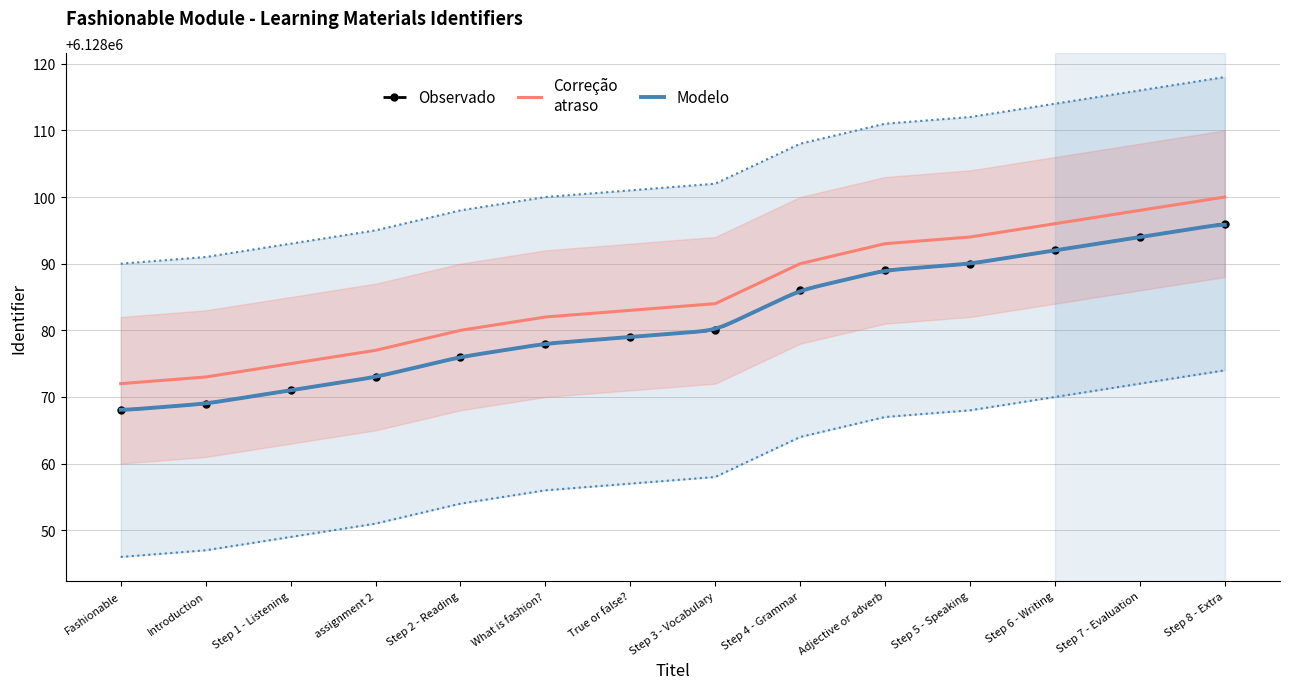

True or false: Identifier and Identifier_lower intersect in this chart.

False